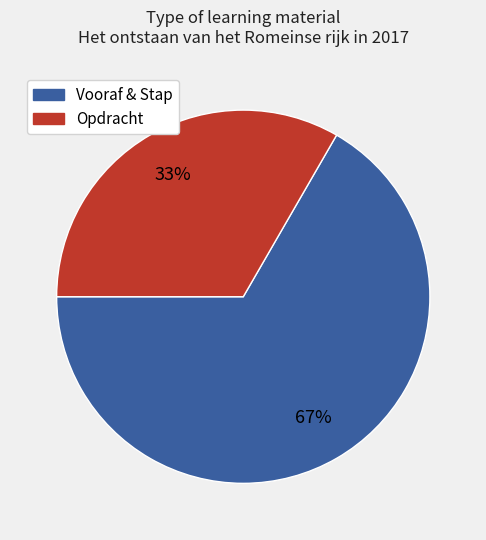

To the nearest percent, what is the average slice percentage?

50%